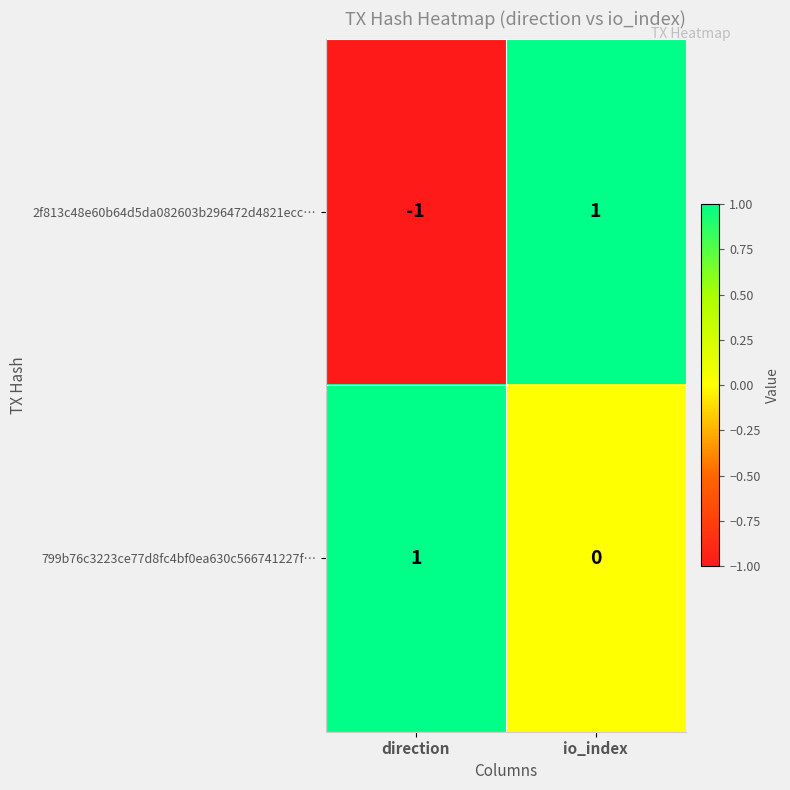

Rank the categories by 2f813c48e60b64d5da082603b296472d4821ecc… value from lowest to highest.

direction, io_index